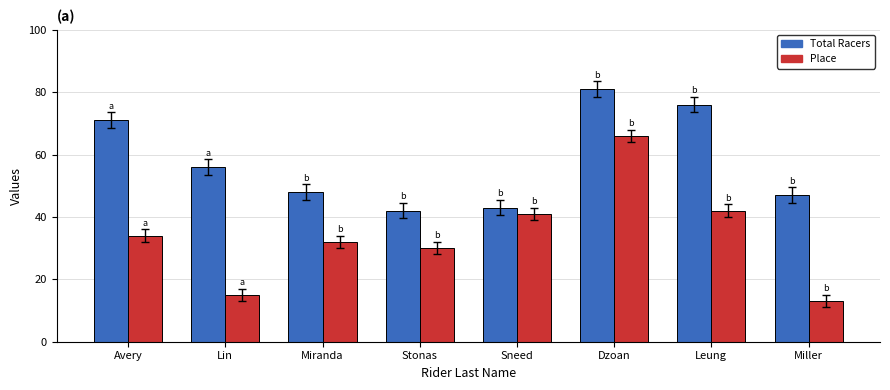

What is the total value across all series at Leung?

118